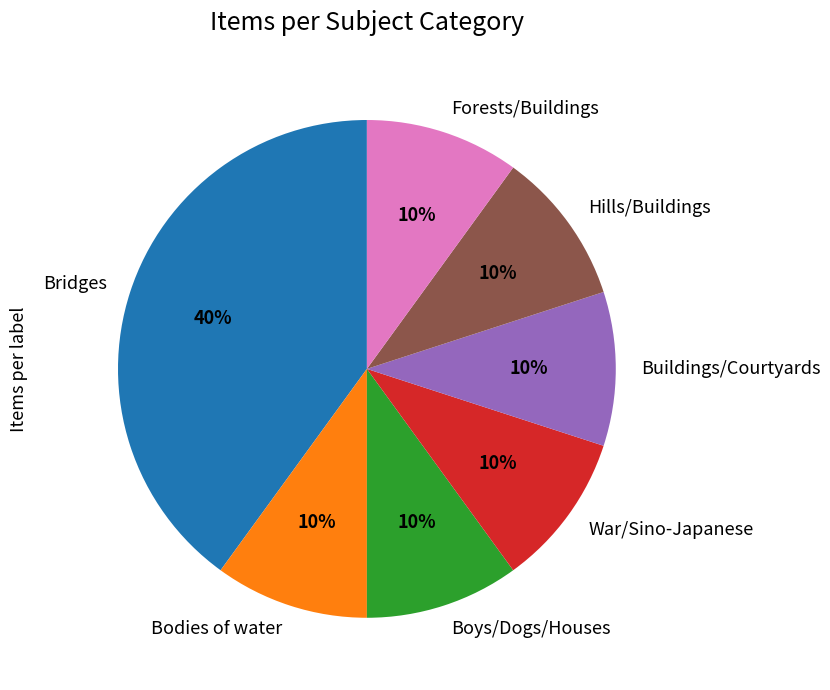

Approximately how many times larger is the value at Buildings/Courtyards compared to War/Sino-Japanese?

1.0